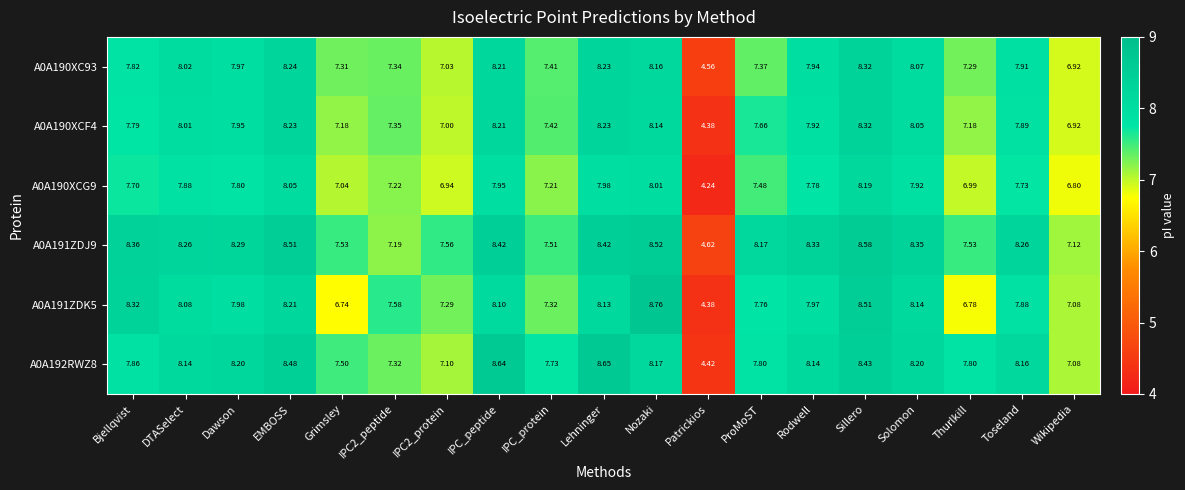

At which label does A0A190XCF4 first exceed 7?

Bjellqvist